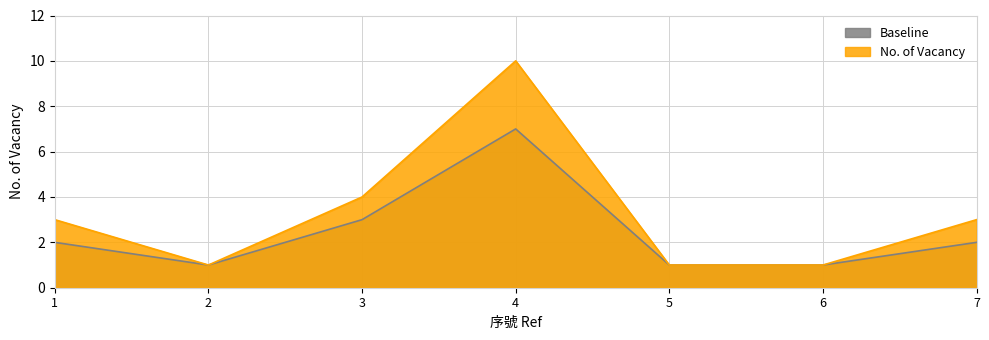

Where is the first local minimum for Baseline?

2